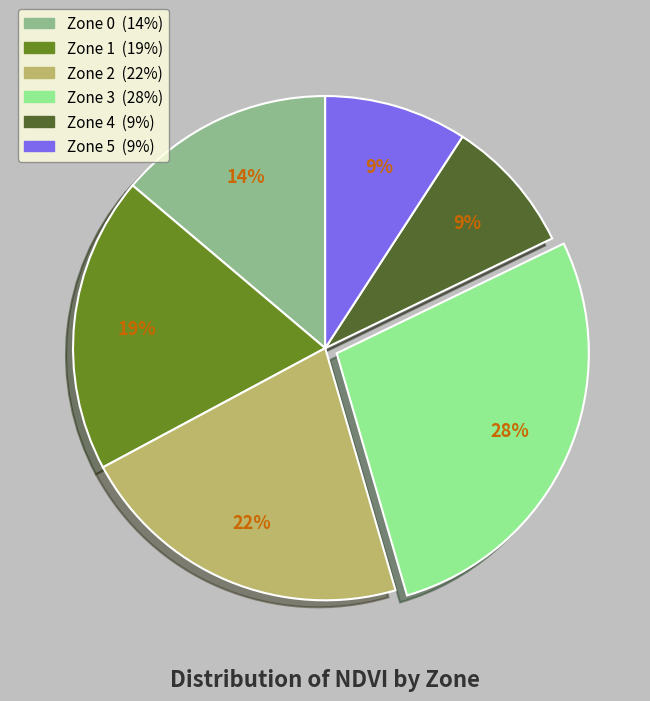

To the nearest percent, what is the difference between the largest and smallest slice percentages?

19%